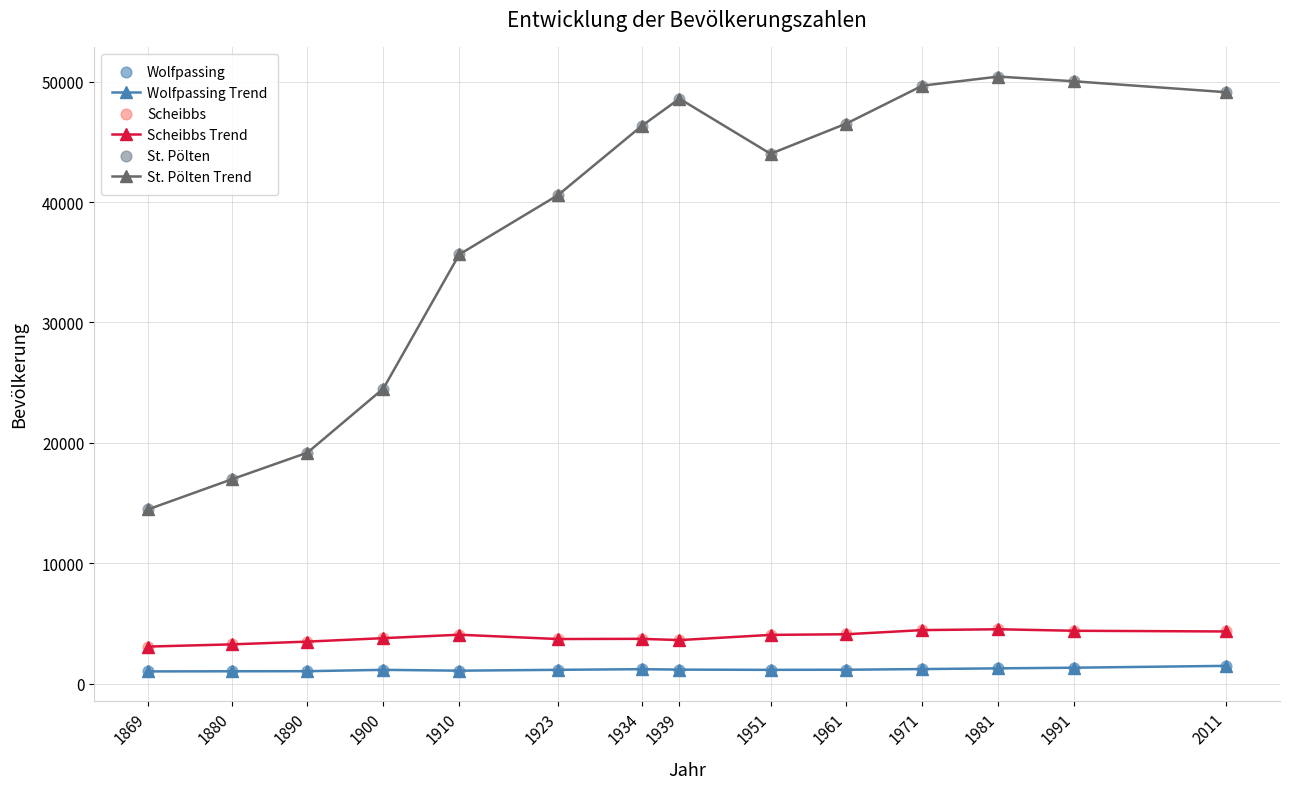

Which series has the largest range (max minus min)?

St. Pölten Trend